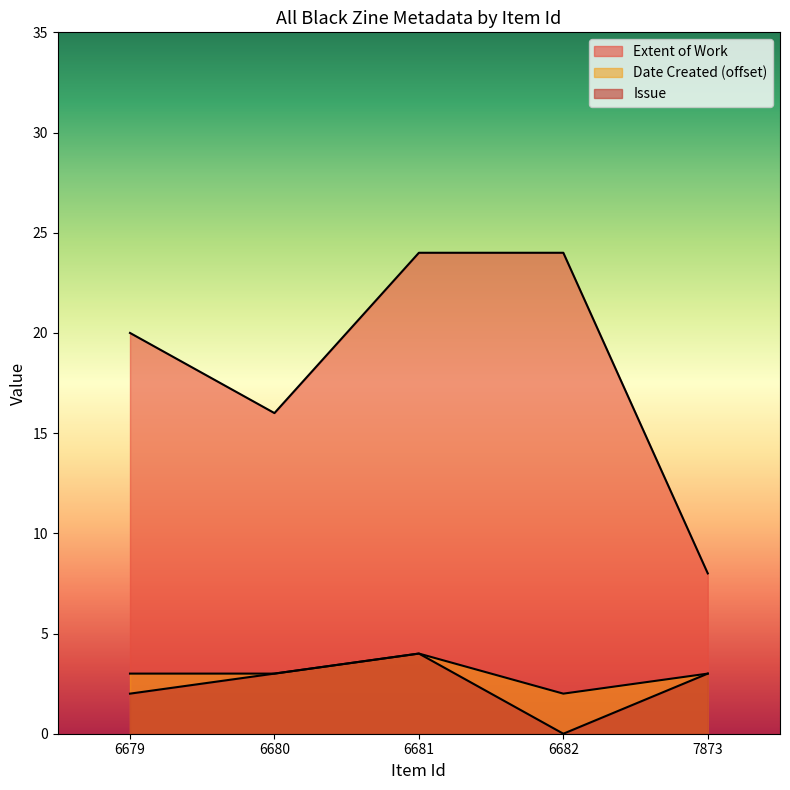

At which category is the sum across all series the highest?

6681